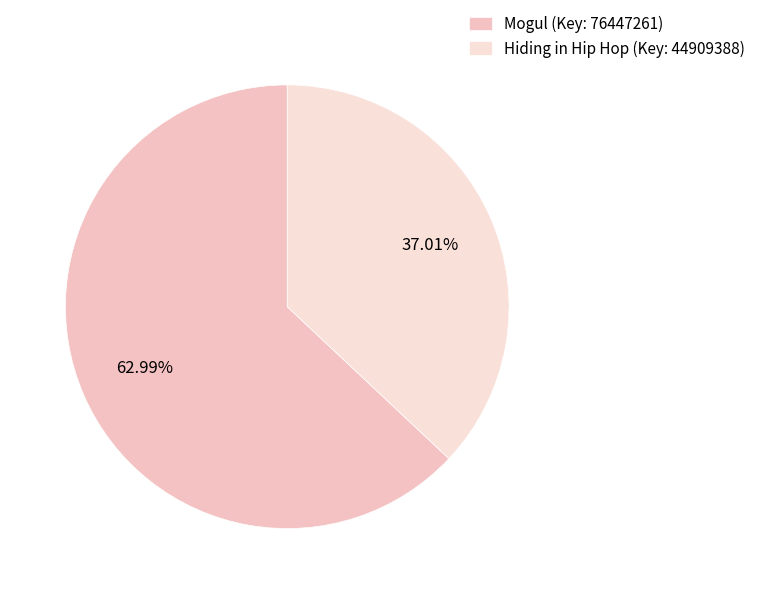

Which category has the biggest portion of the pie?

Mogul